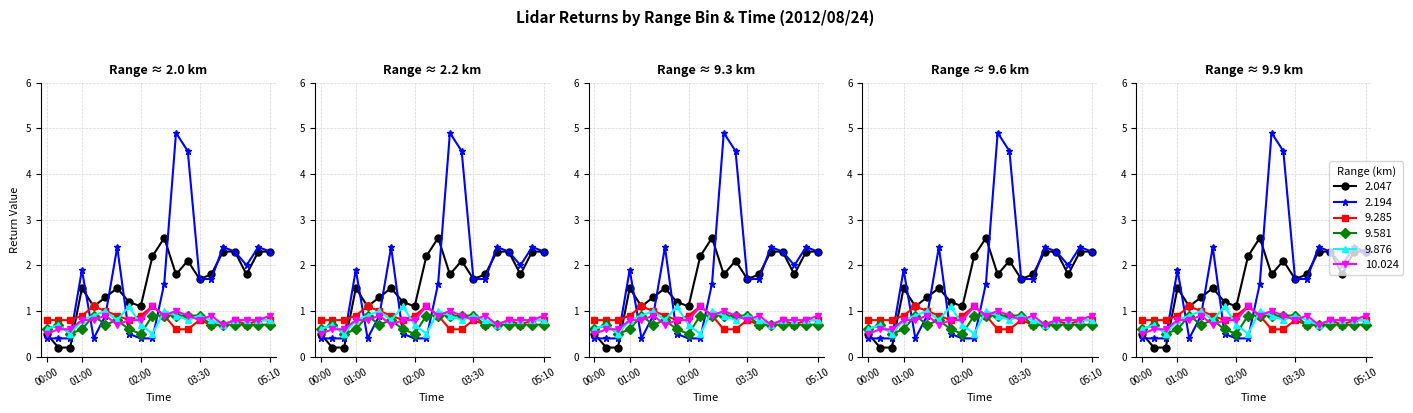

Is the value of 9.876 at 00:00 greater than the value of 10.024 at 05:20?

No